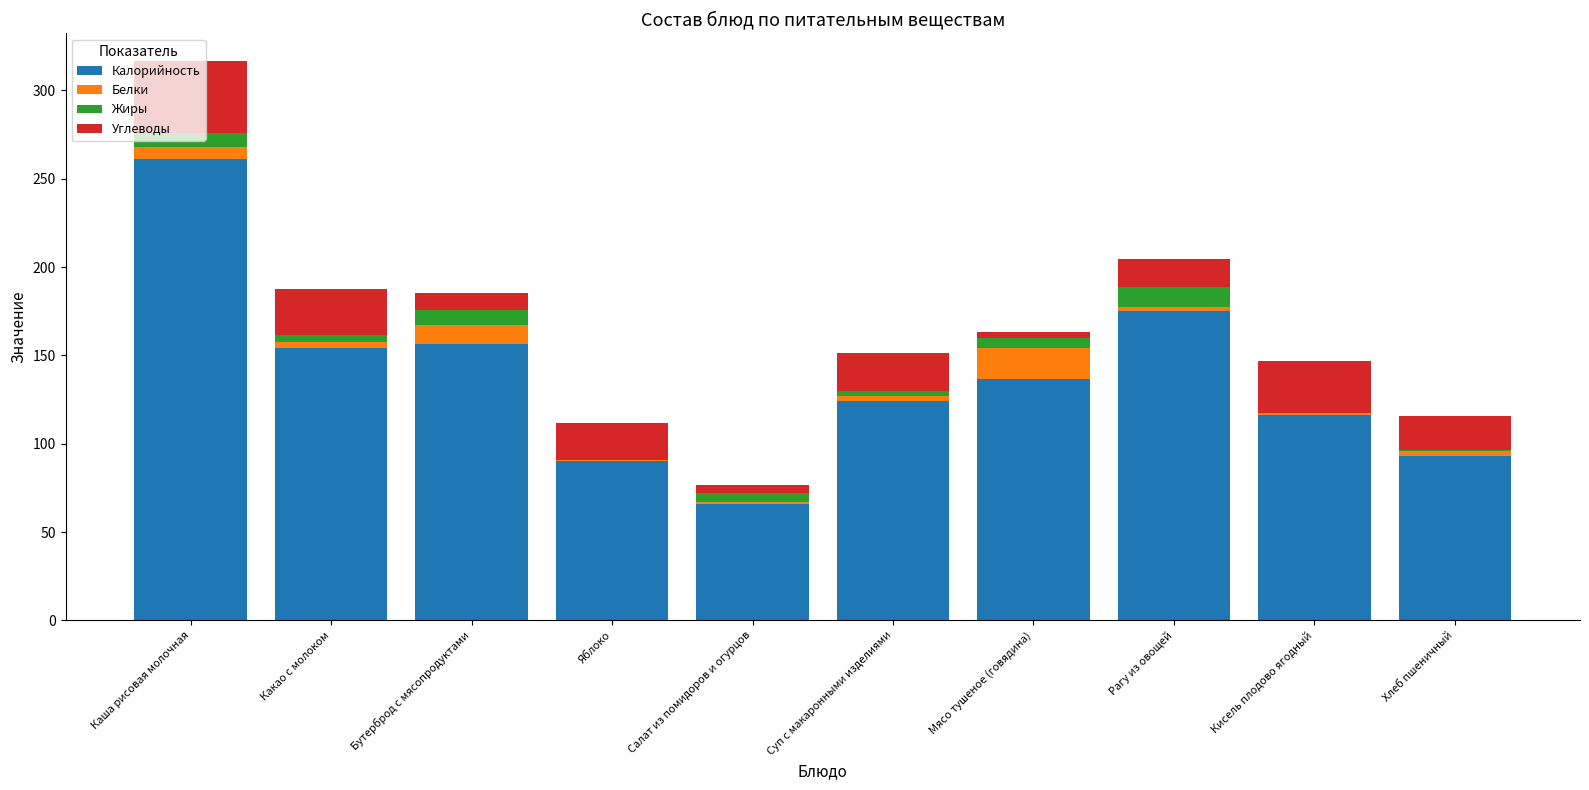

Are the bars grouped side by side (vs. stacked)?

No